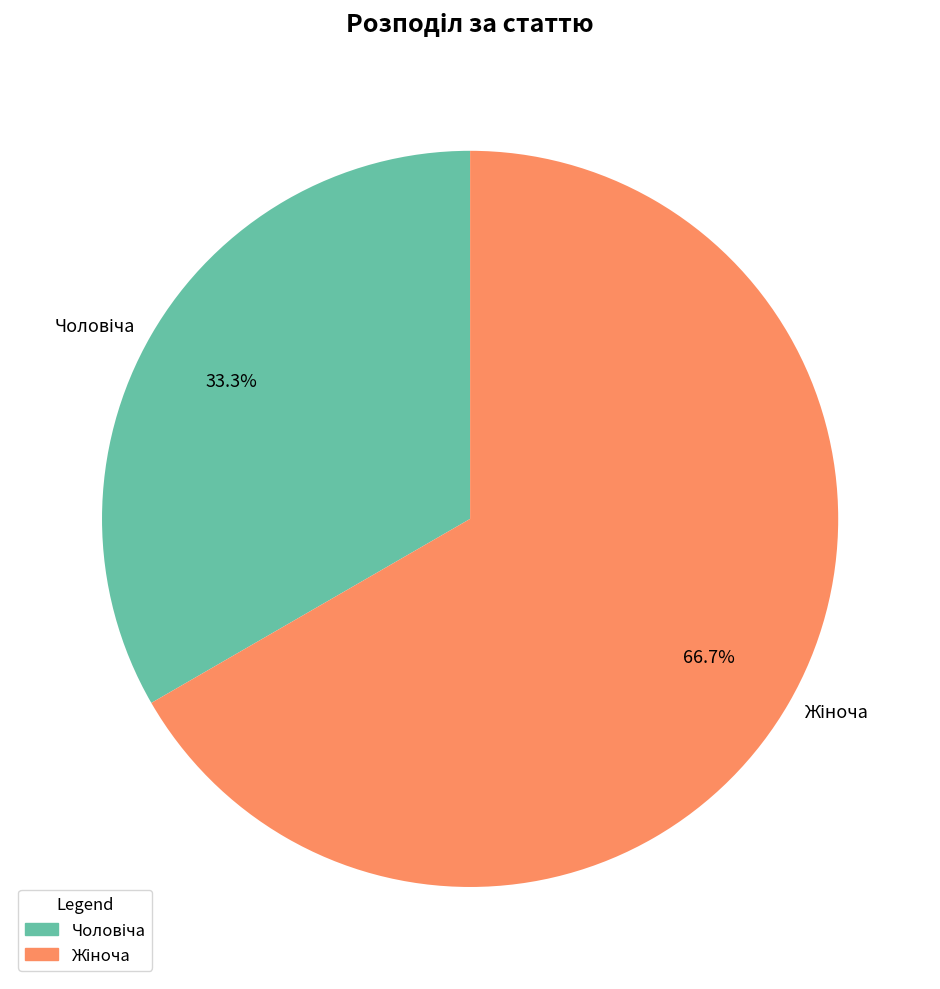

Is there any slice that represents more than half of the pie?

Yes